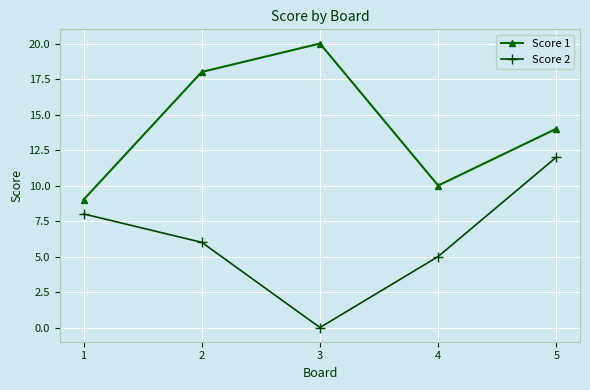

At which category is the sum across all series the highest?

5